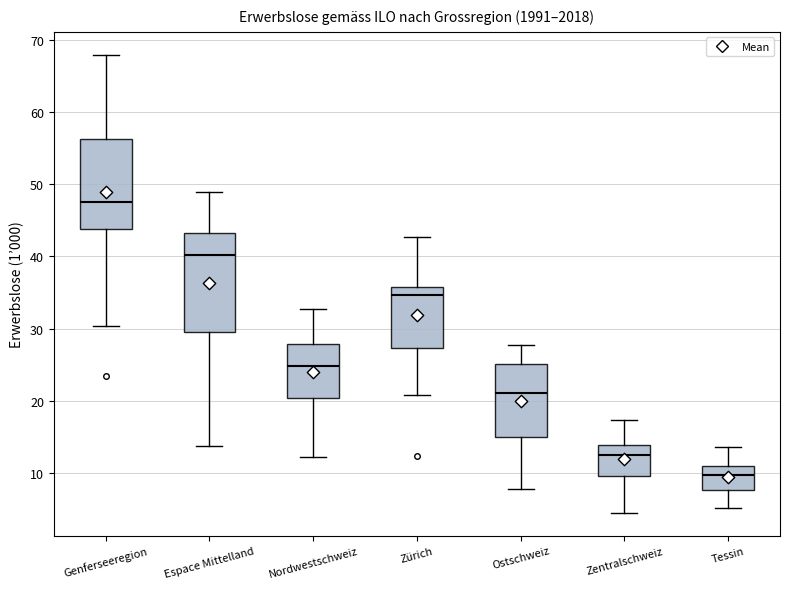

Reading left to right, read every box against the y-axis: the position of its median line, the range the box covers, and the ends of its whiskers. The values are not printed on the chart, so give them approximately, as read against the axis.

Genferseeregion: median 47, box 44 to 56, whiskers 30 to 68
Espace Mittelland: median 40, box 30 to 43, whiskers 14 to 49
Nordwestschweiz: median 25, box 20 to 28, whiskers 12 to 33
Zürich: median 35, box 27 to 36, whiskers 21 to 43
Ostschweiz: median 21, box 15 to 25, whiskers 8 to 28
Zentralschweiz: median 12, box 10 to 14, whiskers 4 to 17
Tessin: median 10, box 8 to 11, whiskers 5 to 14